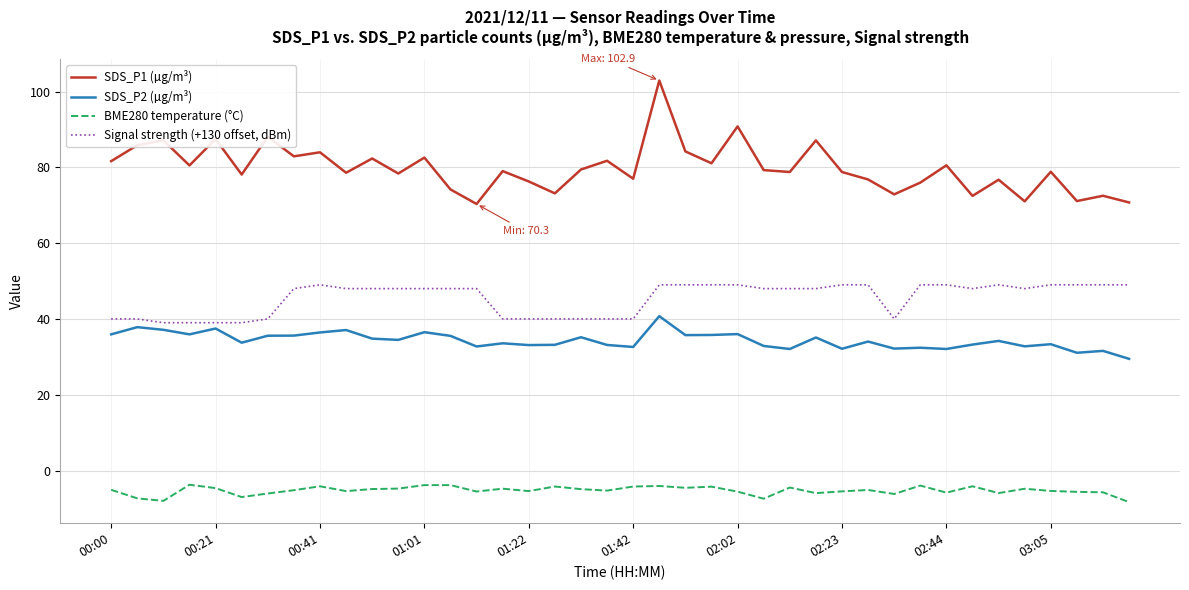

True or false: SDS_P1 (µg/m³) and Signal strength (+130 offset, dBm) intersect in this chart.

False